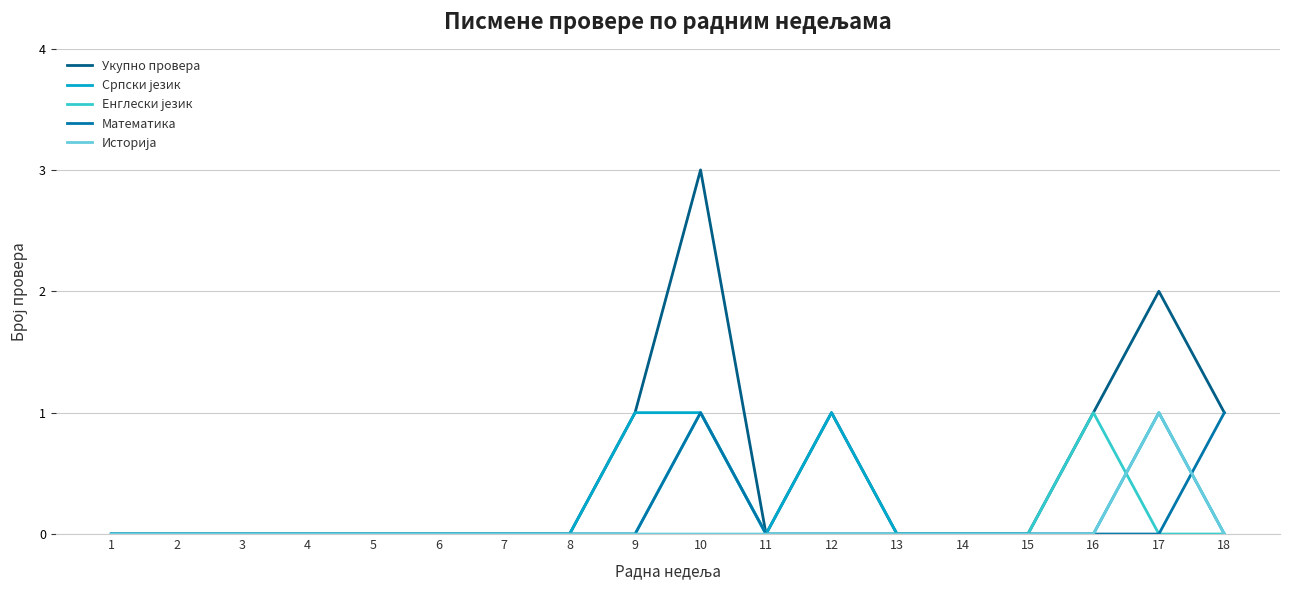

How many lines are shown in the chart?

5